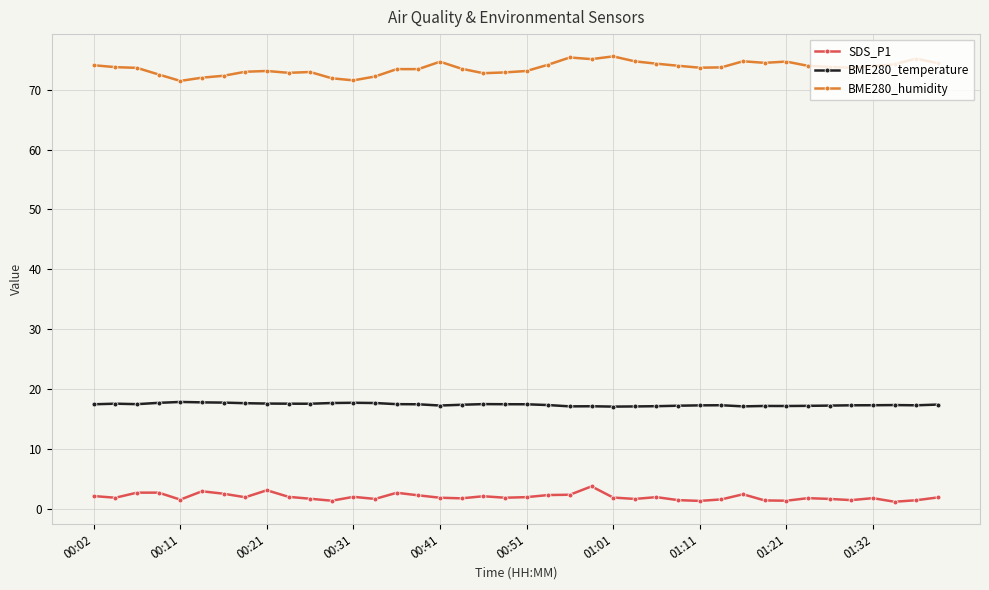

What is the value of the BME280_temperature point at the 14th from the left?

17.6